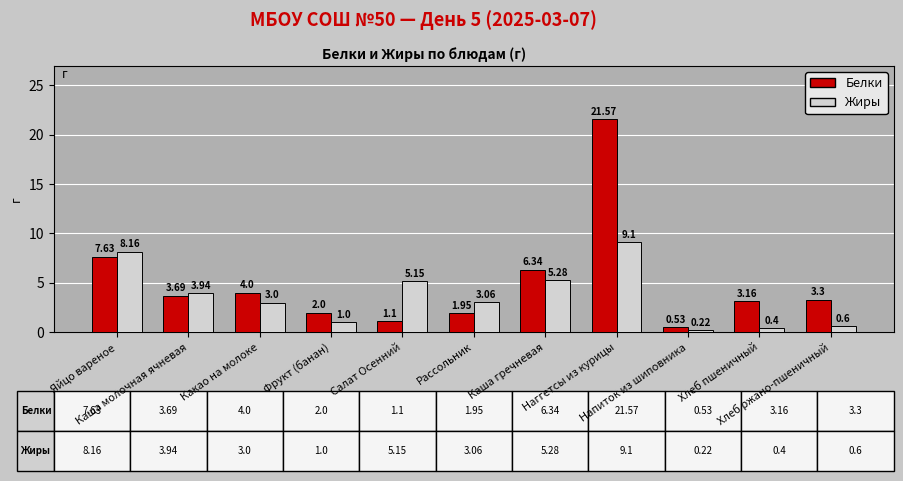

What are all the series names shown in the legend?

Белки, Жиры